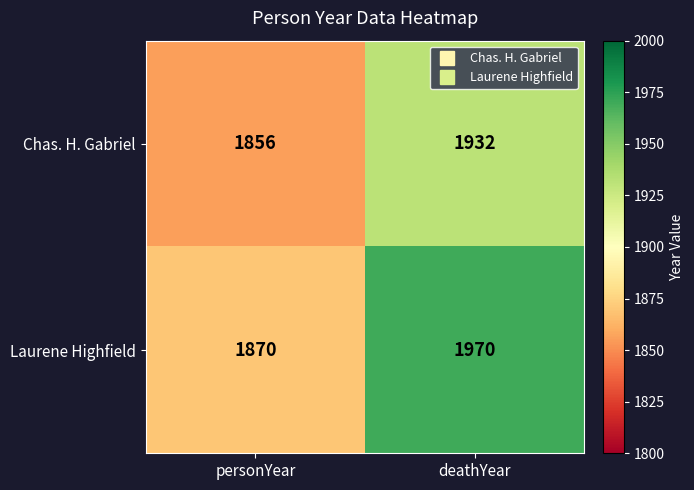

At how many categories does at least one series exceed 1934?

1